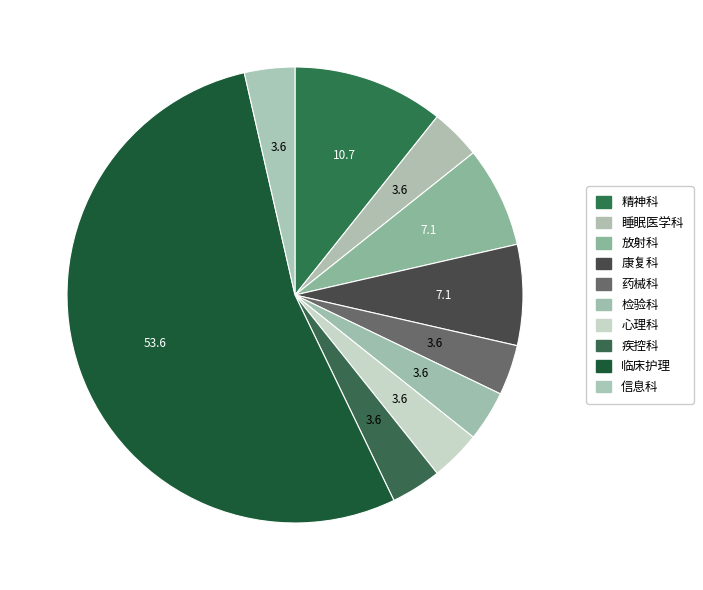

Which slice is the smallest?

睡眠医学科